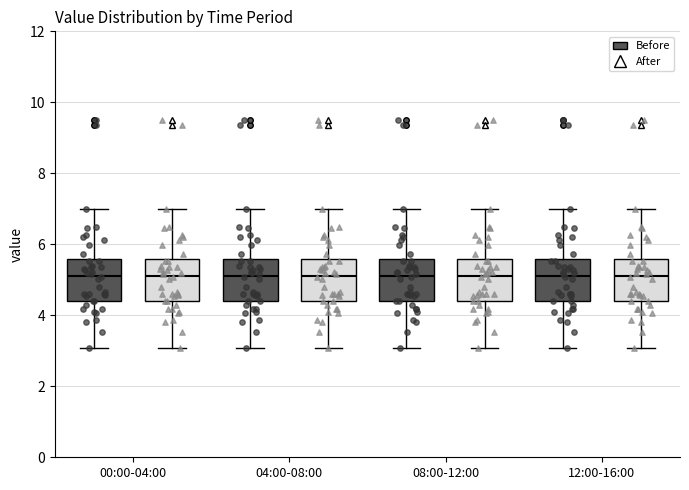

Reading left to right, read every box against the y-axis: the position of its median line, the range the box covers, and the ends of its whiskers. The values are not printed on the chart, so give them approximately, as read against the axis.

00:00-04:00 (Before): median 5.2, box 4.4 to 5.6, whiskers 3.0 to 7.0
00:00-04:00 (After): median 5.2, box 4.4 to 5.6, whiskers 3.0 to 7.0
04:00-08:00 (Before): median 5.2, box 4.4 to 5.6, whiskers 3.0 to 7.0
04:00-08:00 (After): median 5.2, box 4.4 to 5.6, whiskers 3.0 to 7.0
08:00-12:00 (Before): median 5.2, box 4.4 to 5.6, whiskers 3.0 to 7.0
08:00-12:00 (After): median 5.2, box 4.4 to 5.6, whiskers 3.0 to 7.0
12:00-16:00 (Before): median 5.2, box 4.4 to 5.6, whiskers 3.0 to 7.0
12:00-16:00 (After): median 5.2, box 4.4 to 5.6, whiskers 3.0 to 7.0